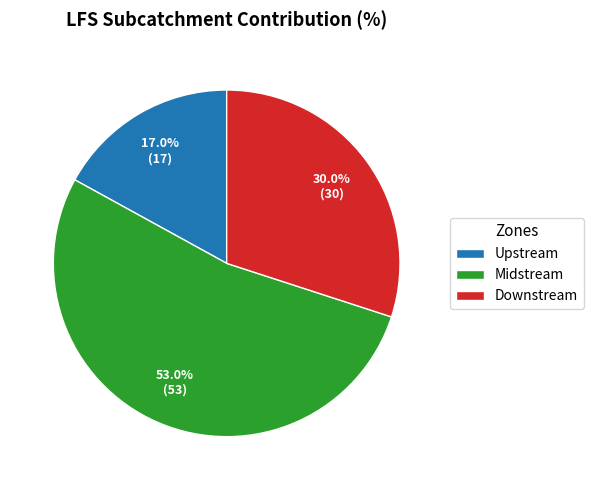

How many segments does this pie chart have?

3